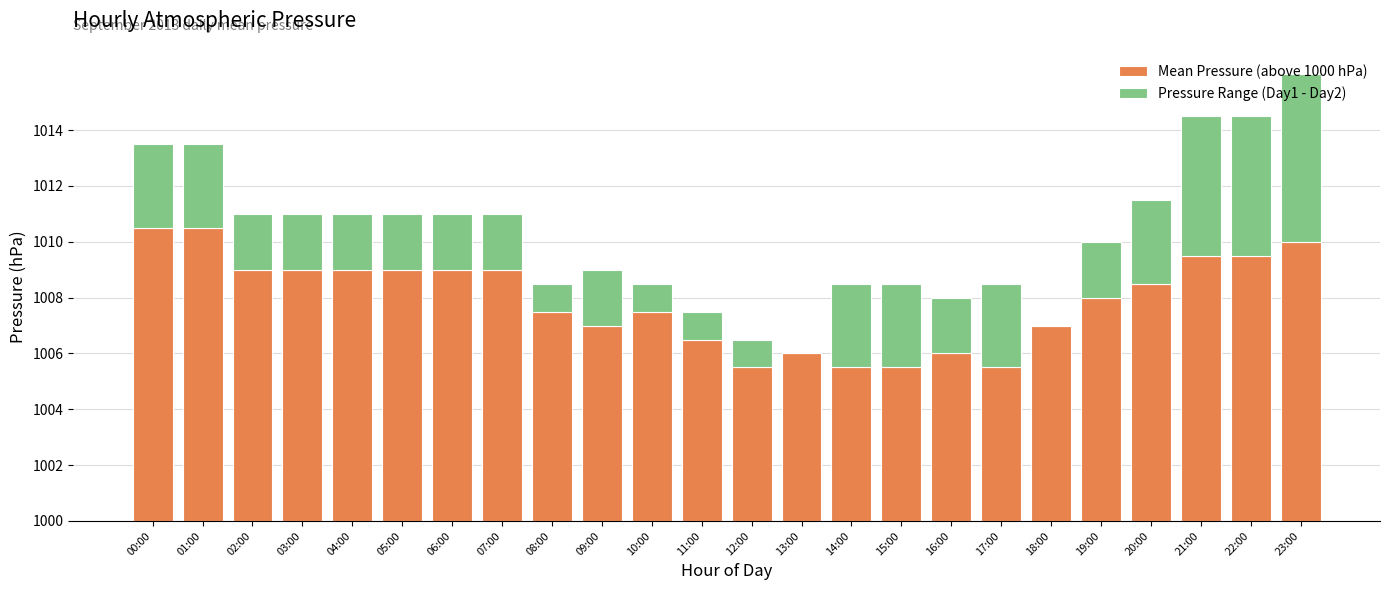

Does the chart contain stacked bars?

Yes